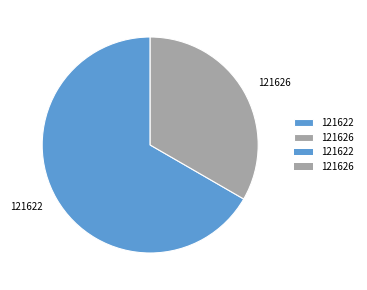

What is the ratio of the value at 121622 to the value at 121626?

2.0